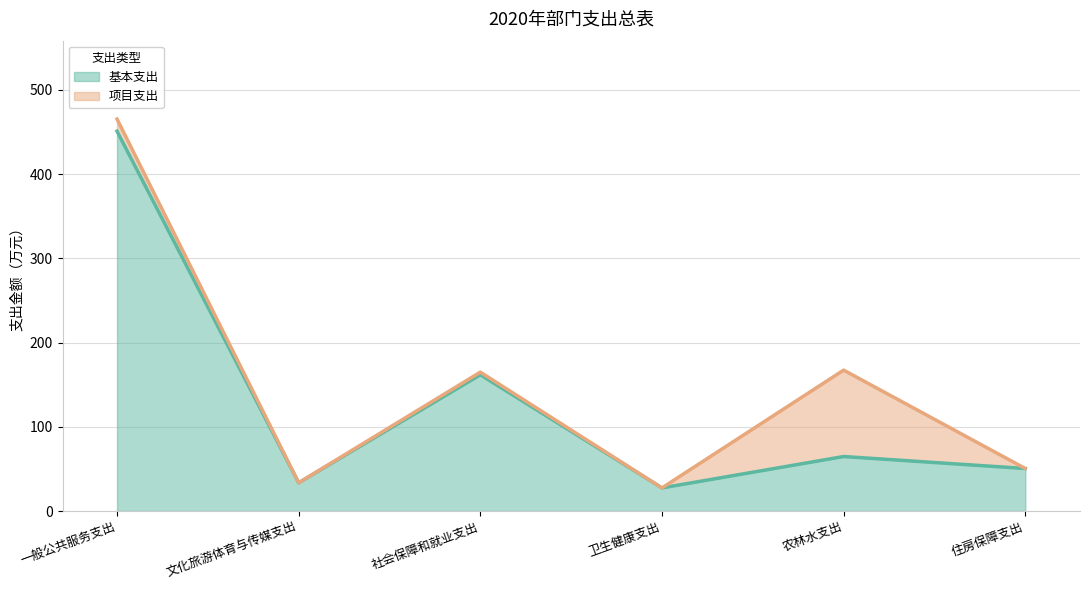

What is the label of the 3rd point from the right?

卫生健康支出